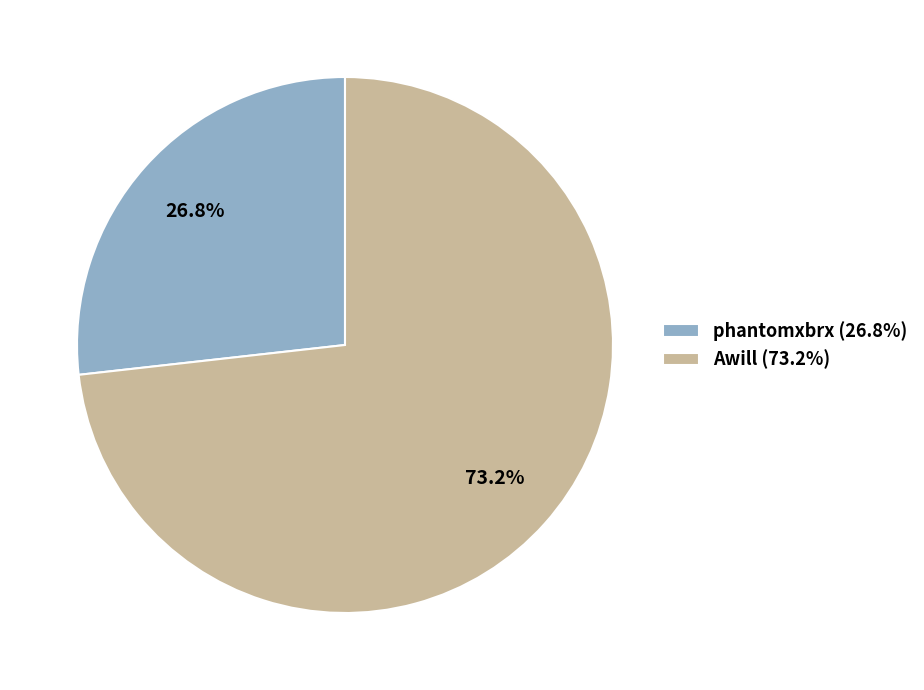

Is there a majority slice in this chart?

Yes